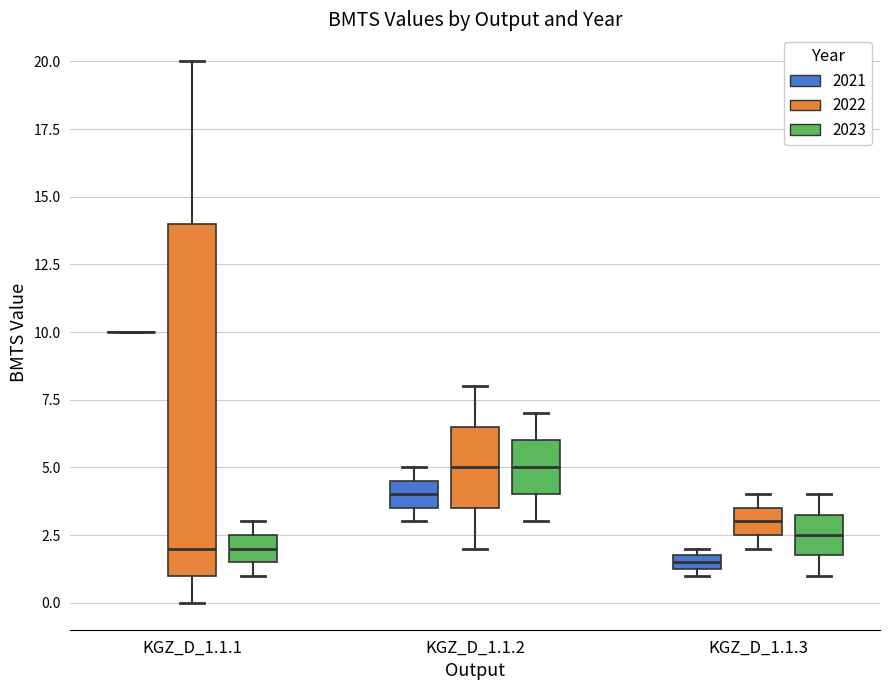

Where is the upper edge of the box for KGZ_D_1.1.2 (2023) on the y-axis? The values are not printed on the chart, so give them approximately, as read against the axis.

6.0